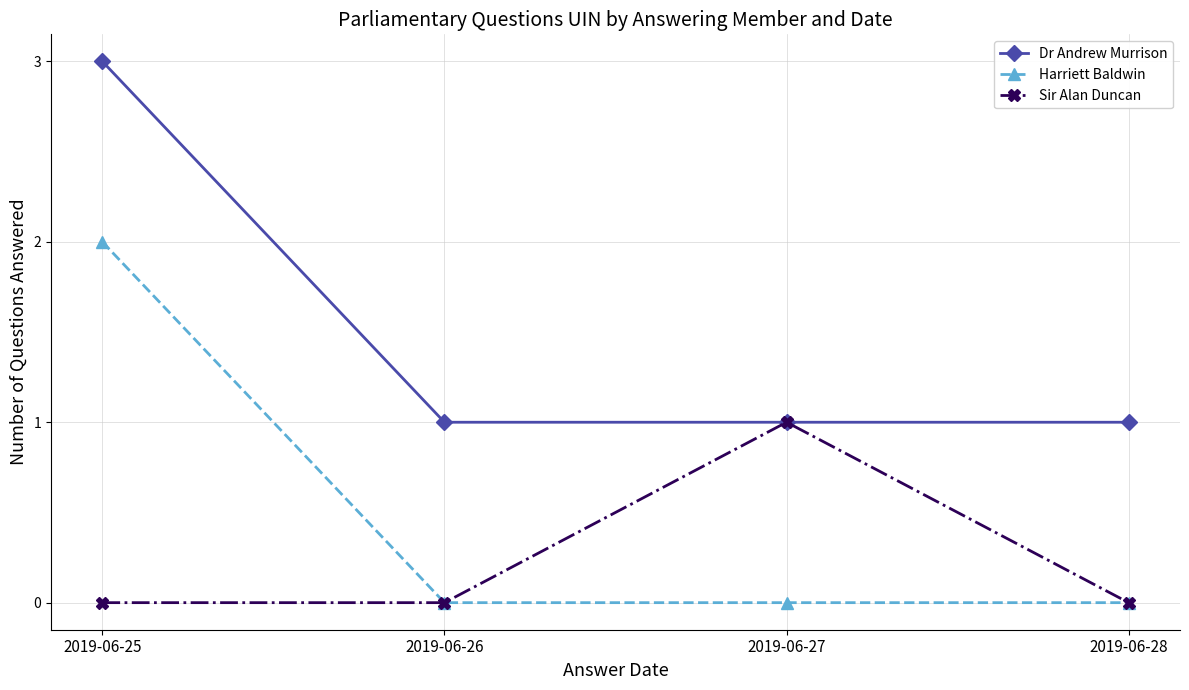

Count the number of data series in this chart.

3